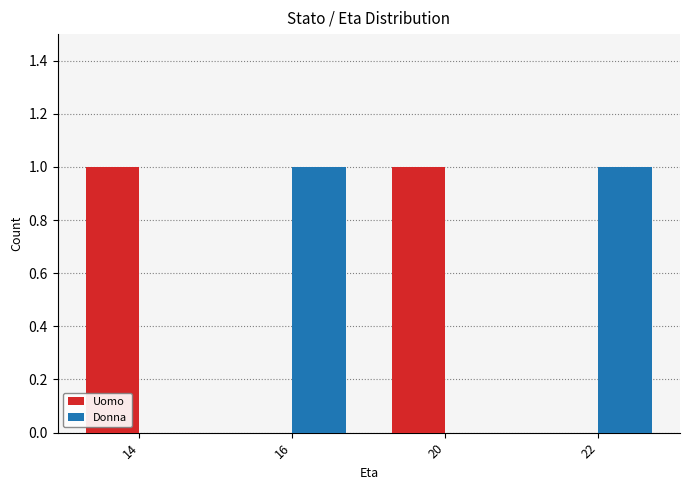

What is the sum of all Uomo values?

2